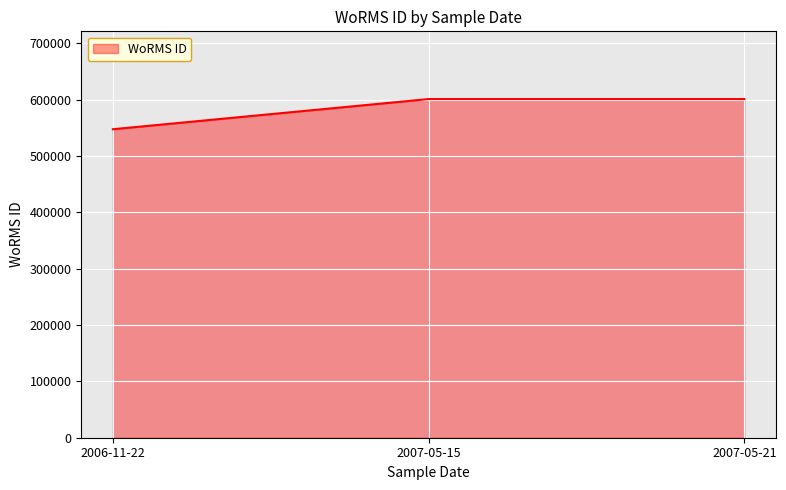

What is the change in value from 2006-11-22 to 2007-05-21?

+53530